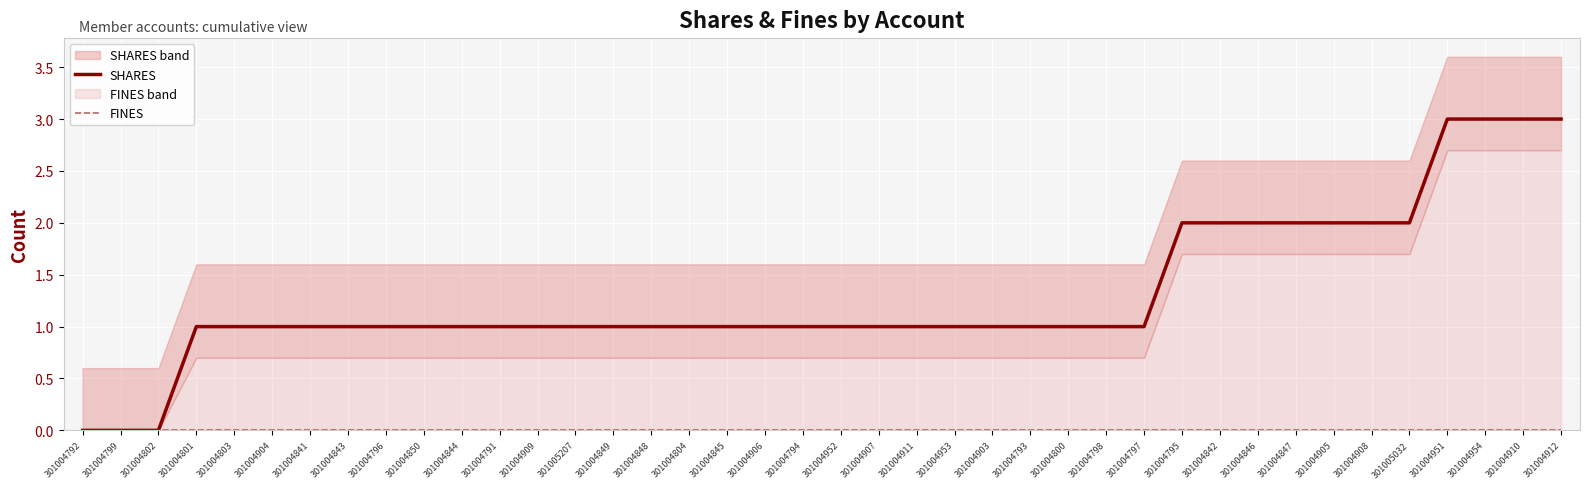

Which series has the largest total across all categories?

SHARES